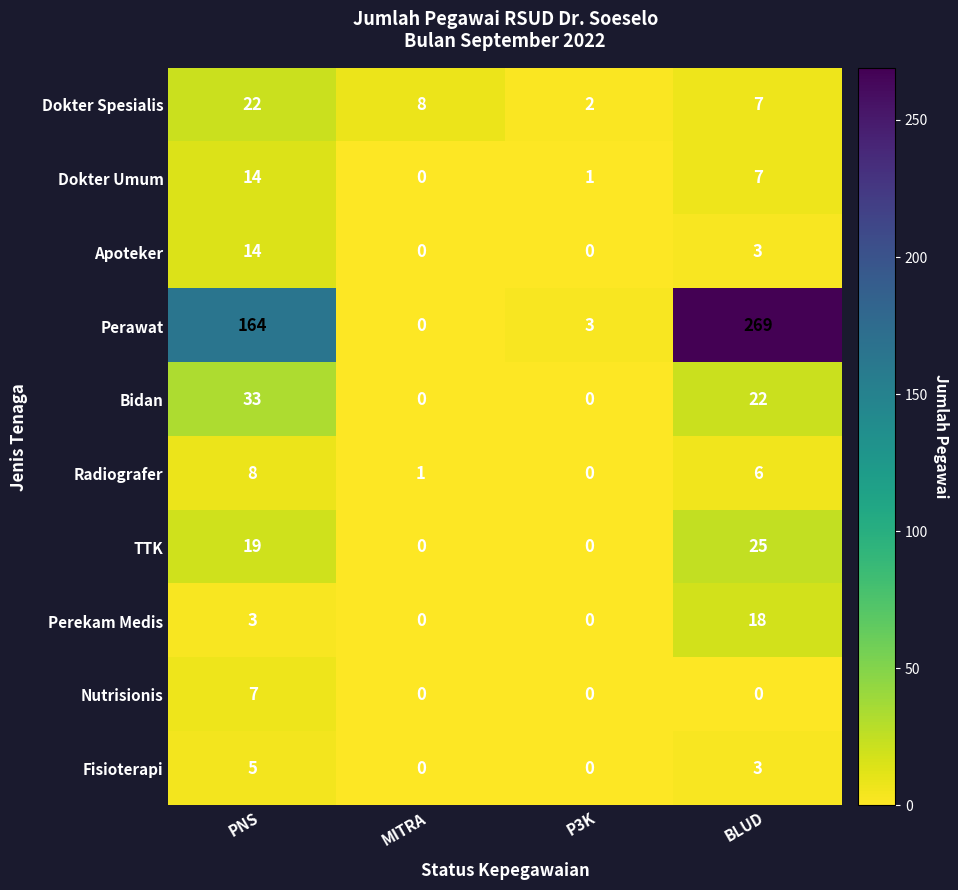

Count the number of categories in the chart.

4